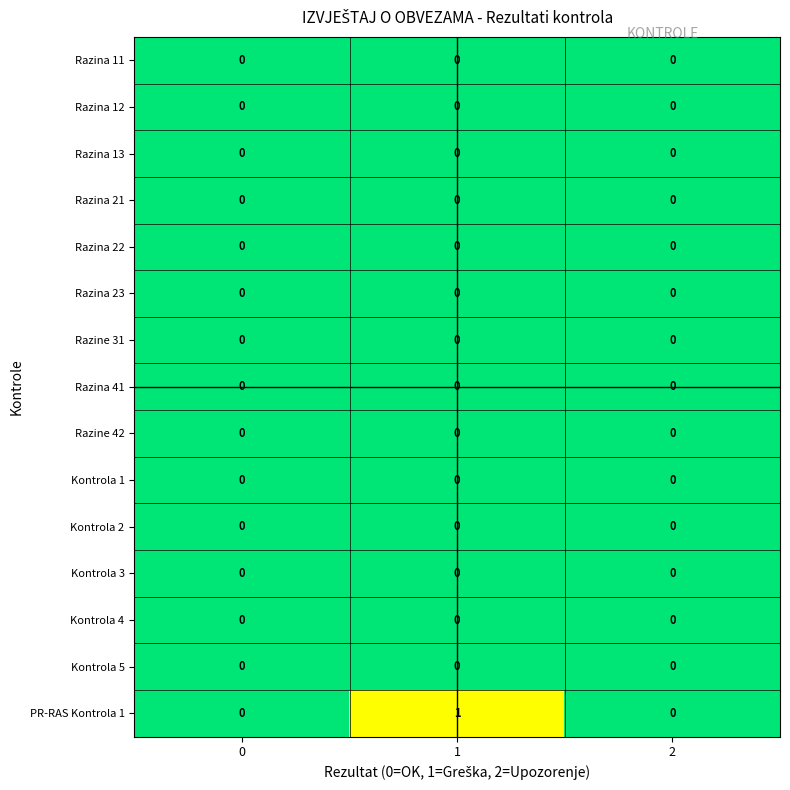

Which series has the largest total across all categories?

PR-RAS Kontrola 1